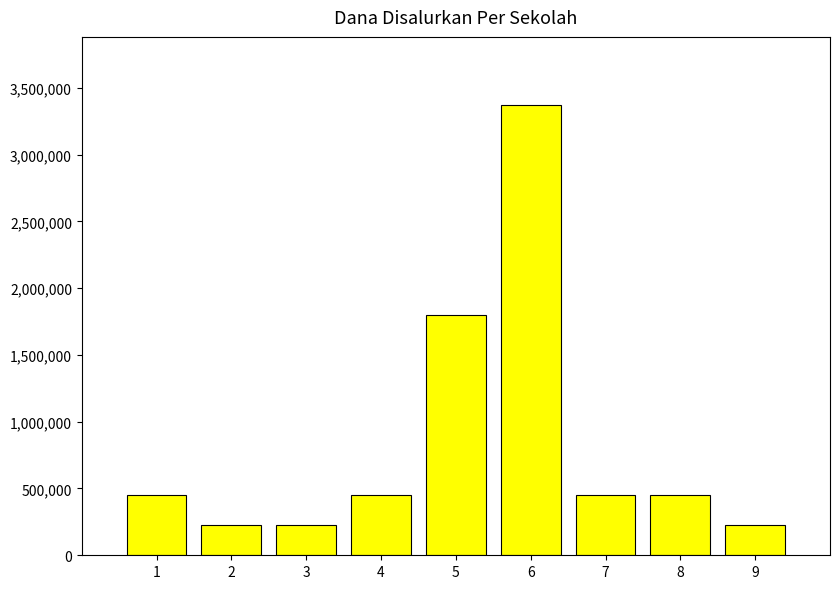

True or false: the data shows 727141 at 8.

False